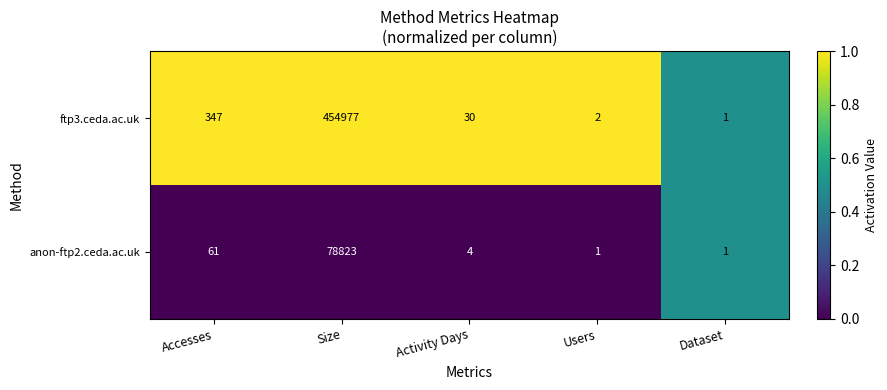

True or false: anon-ftp2.ceda.ac.uk has a value of 1 at Users.

True